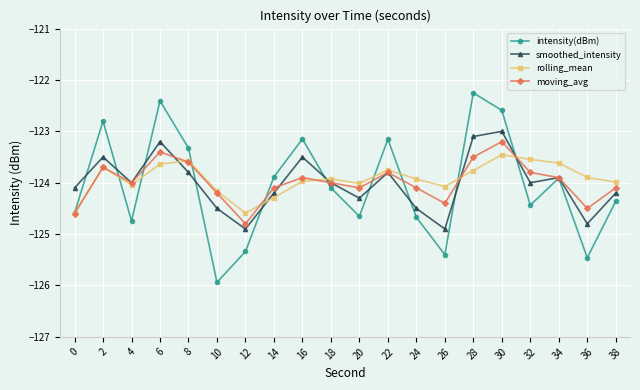

In smoothed_intensity, how many points are higher than both neighbors (excluding endpoints)?

6